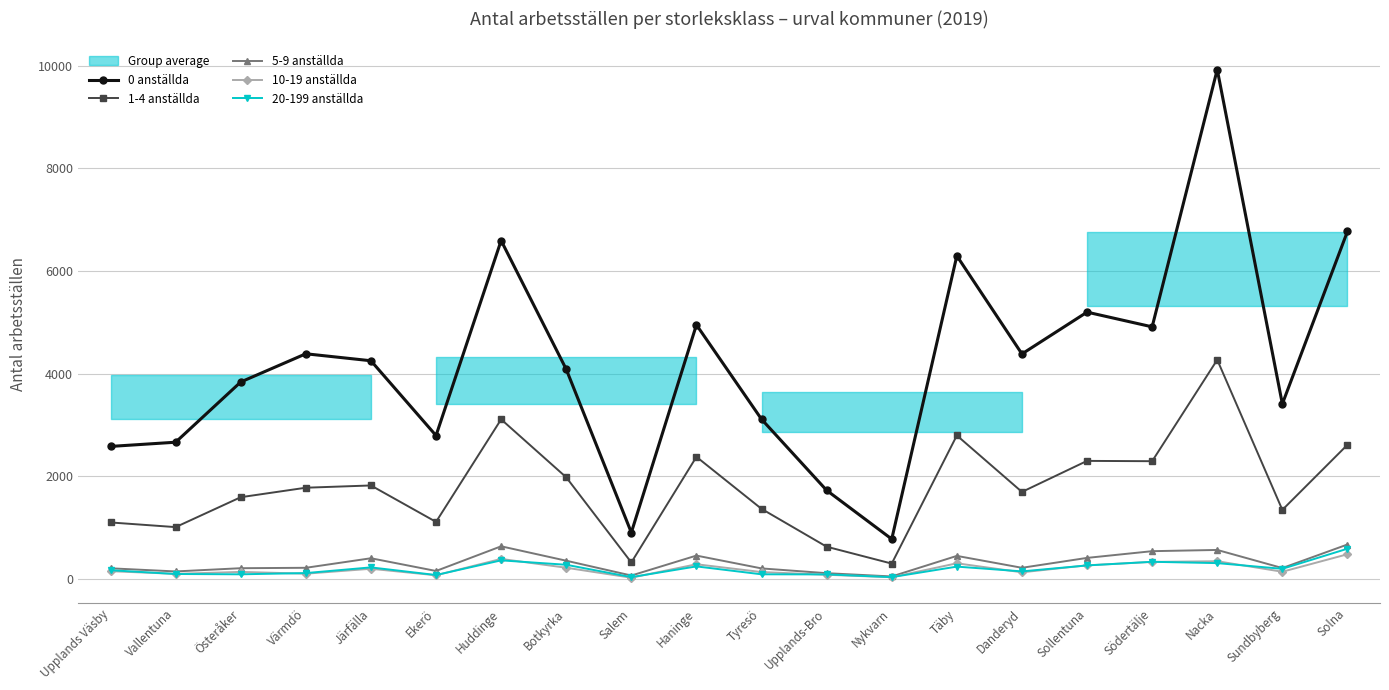

How many values in the 1-4 anställda series are below 1776?

10